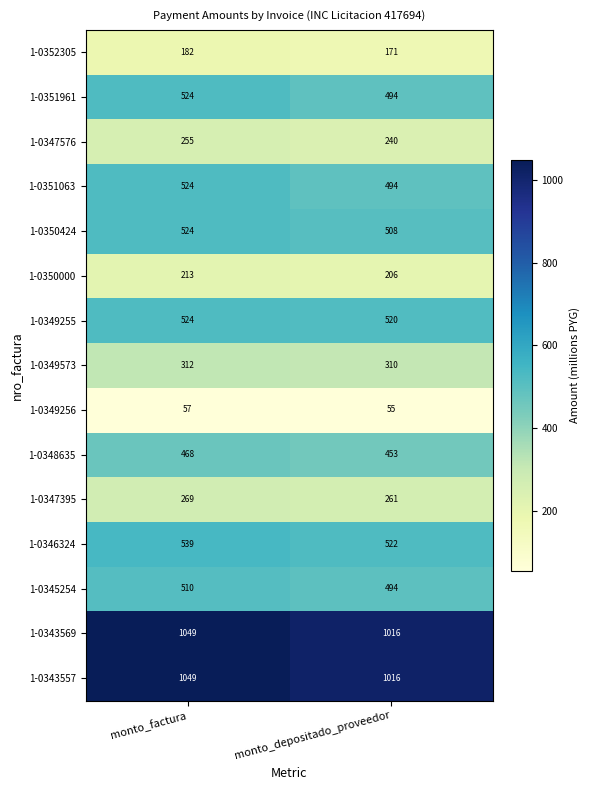

What is the difference between the 1-0346324 values at monto_factura and monto_depositado_proveedor?

17